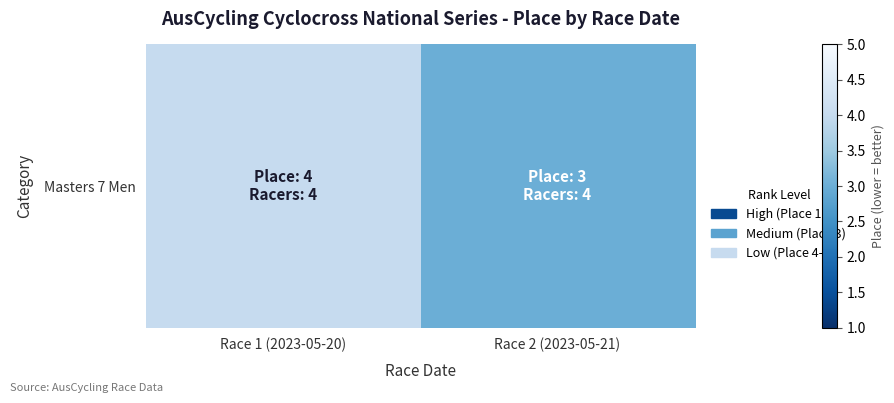

What is the approximate value at Race 2 (2023-05-21)?

3